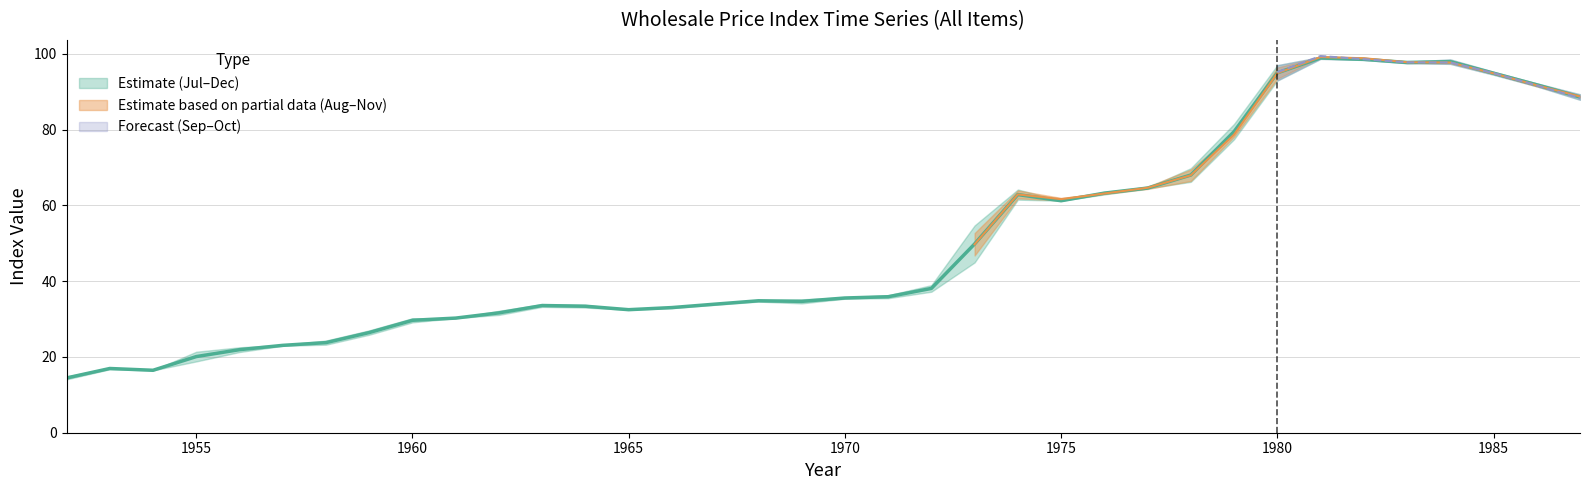

What is the difference between the second highest and minimum values in the AUG series?

84.0